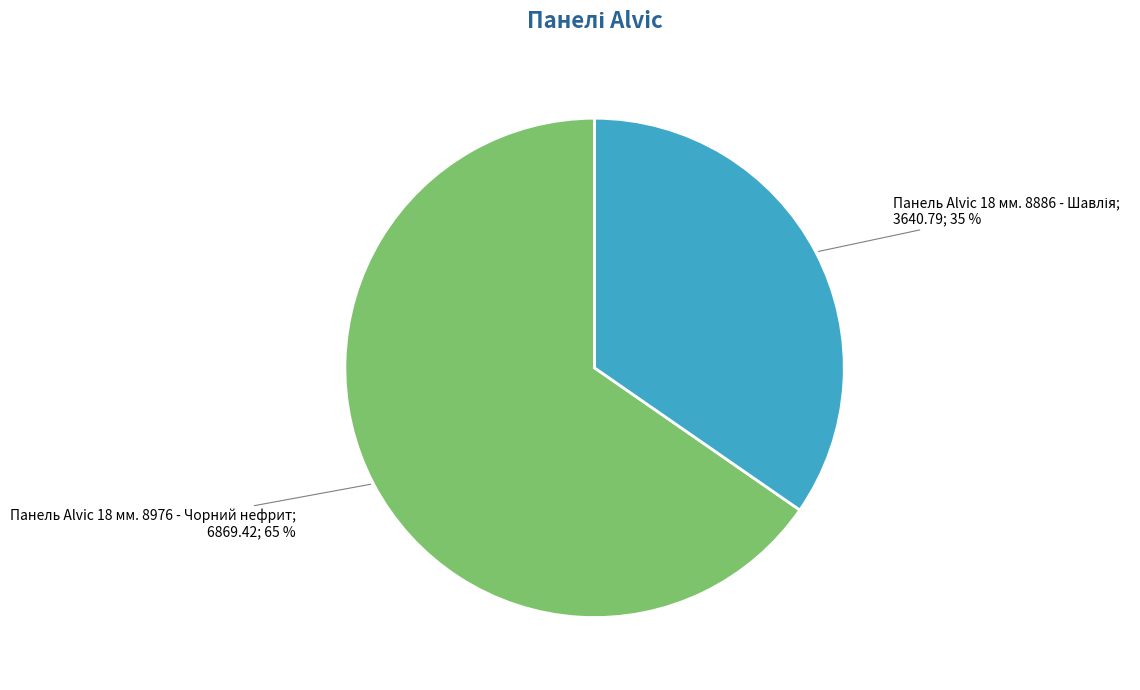

To the nearest percent, what is the average slice percentage?

50%